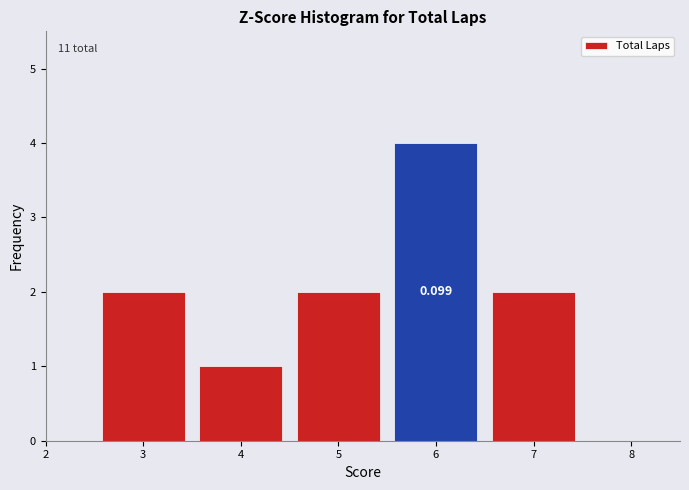

Which range on the x-axis has the tallest bar?

5.5 to 6.5